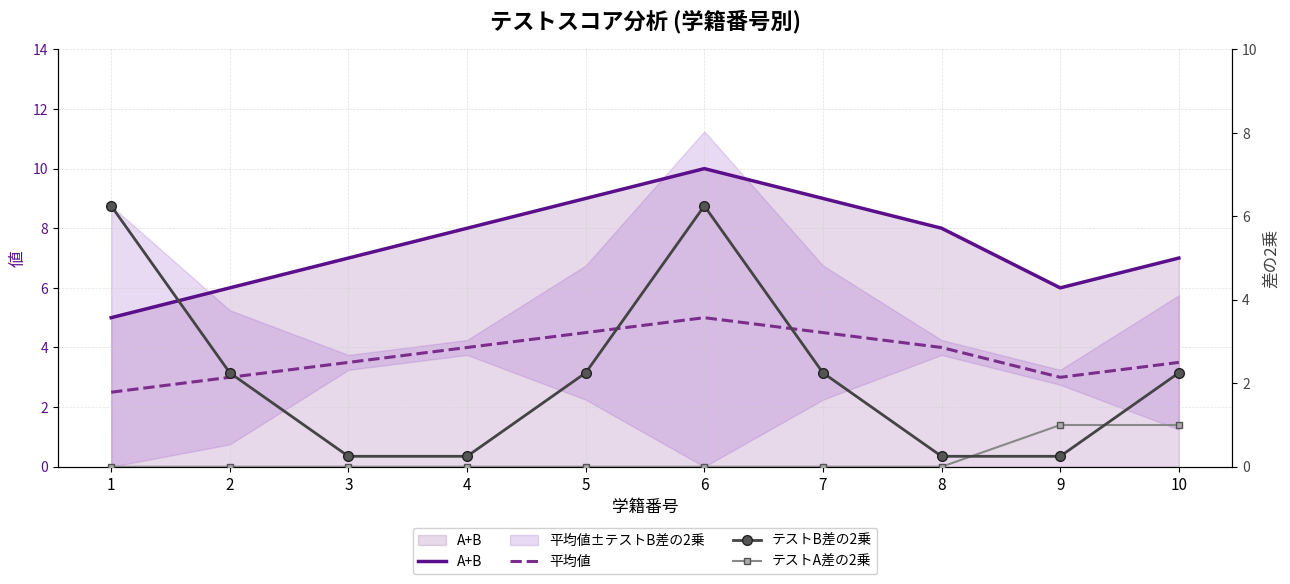

Rank the categories by テストB差の2乗 value from lowest to highest.

3, 4, 8, 9, 2, 5, 7, 10, 1, 6